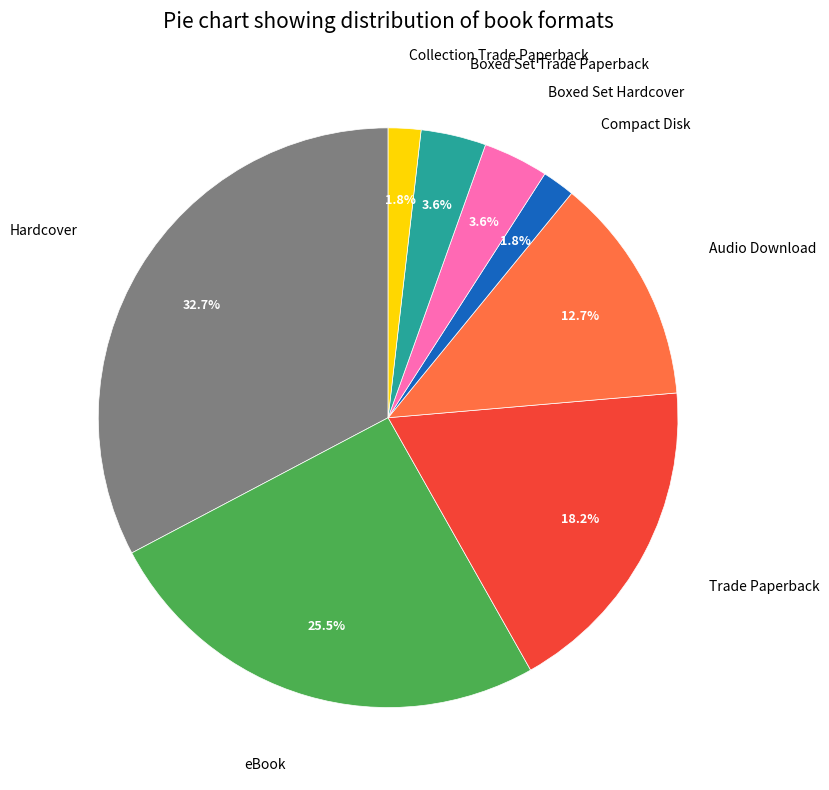

Does any single category account for the majority?

No